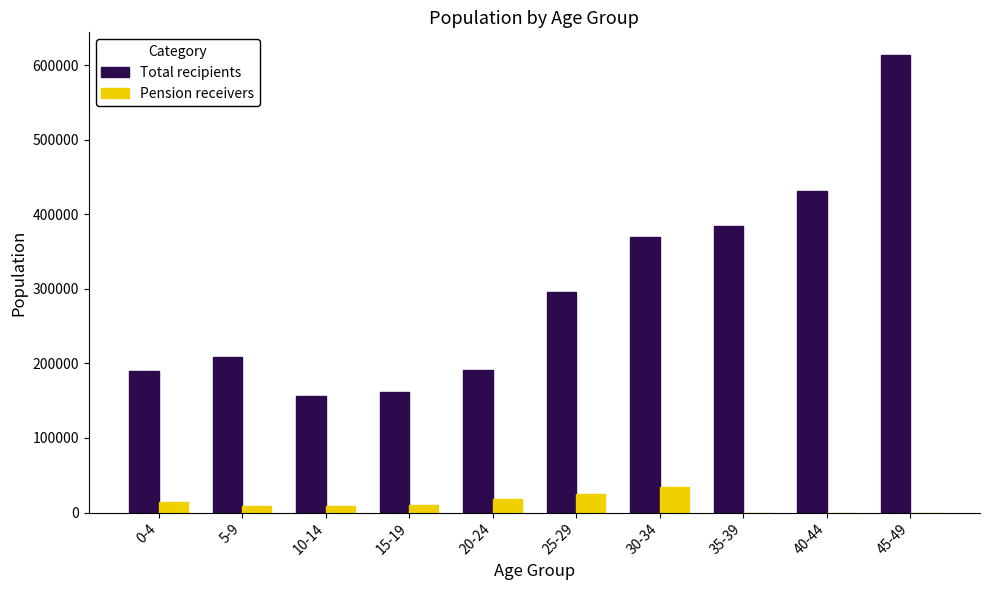

How many groups of bars are there?

10